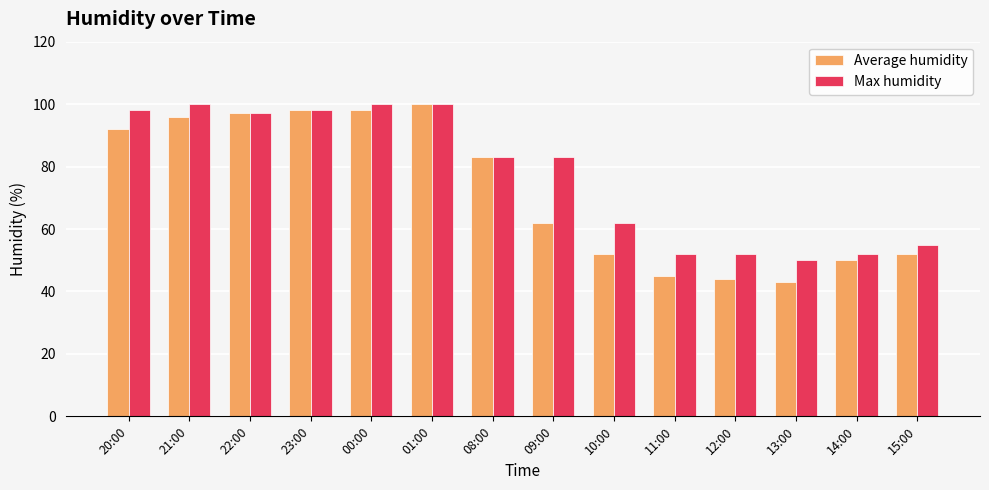

Which series changed the most between 23:00 and 12:00?

Average humidity